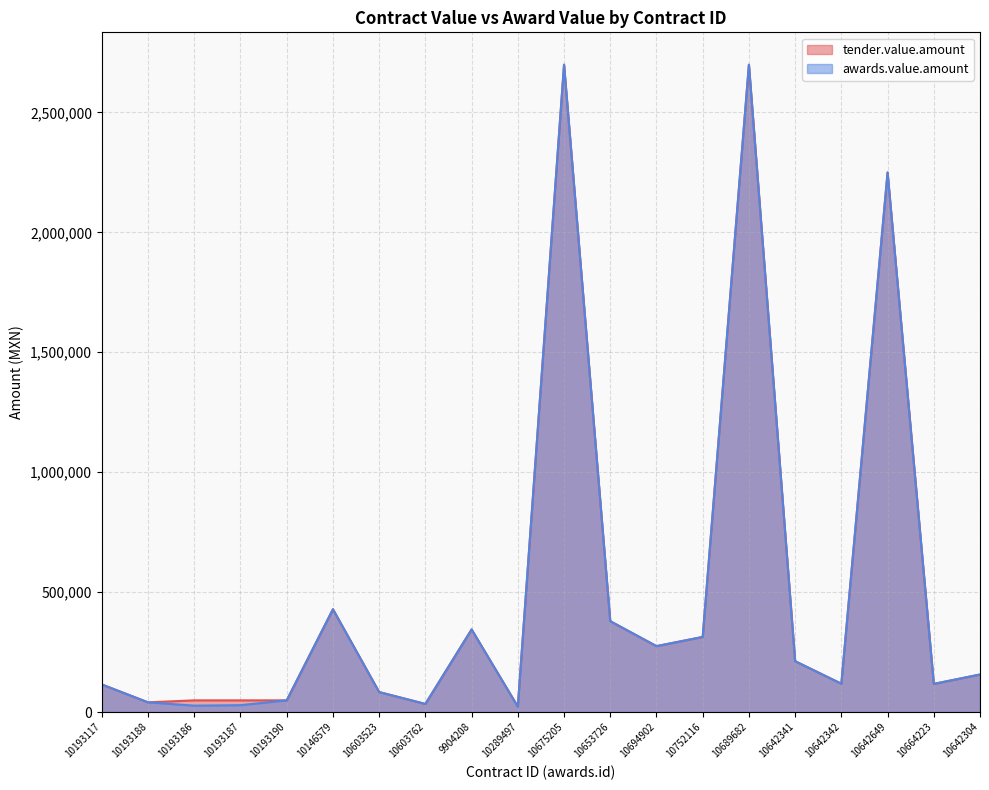

What position from the right is 10193187?

17